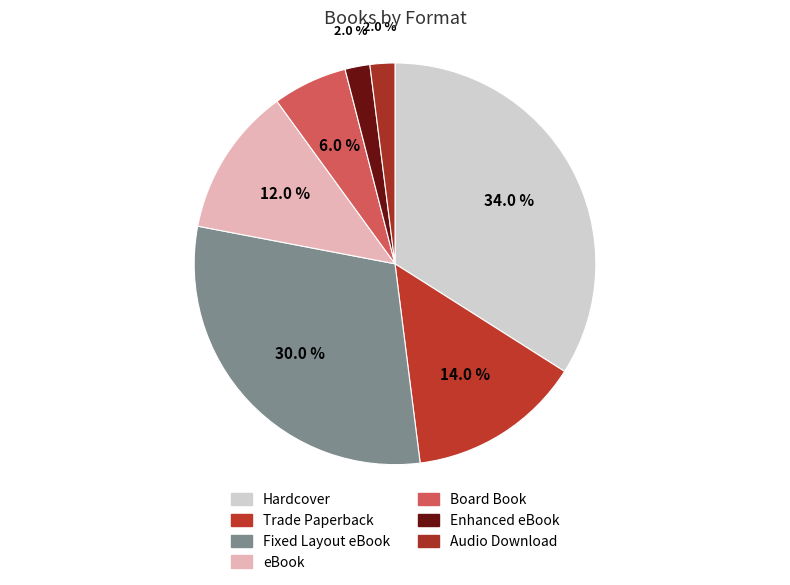

How many slices are in this pie chart?

7